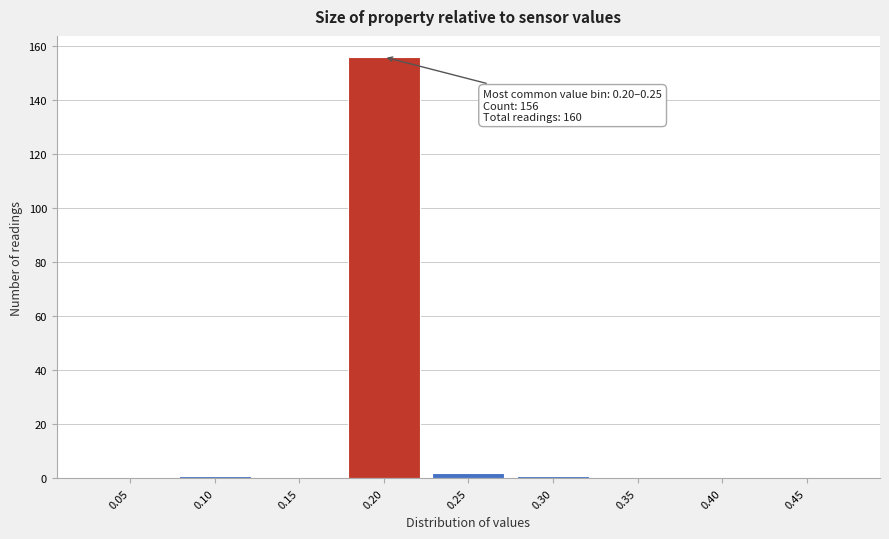

Reading left to right, transcribe all the data shown in this chart.

0.05=0	0.10=1	0.15=0	0.20=156	0.25=2	0.30=1	0.35=0	0.40=0	0.45=0